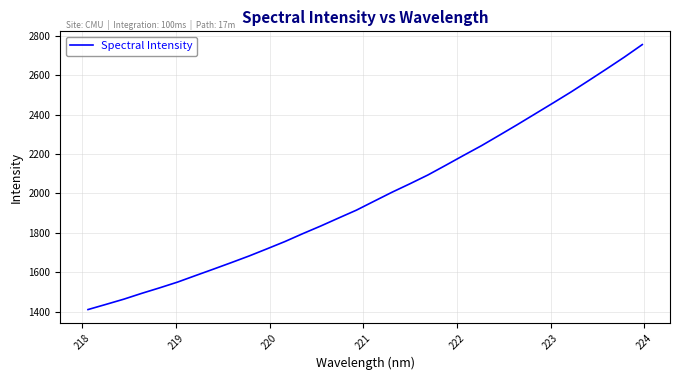

What is the minimum value shown in the chart?

1411.2